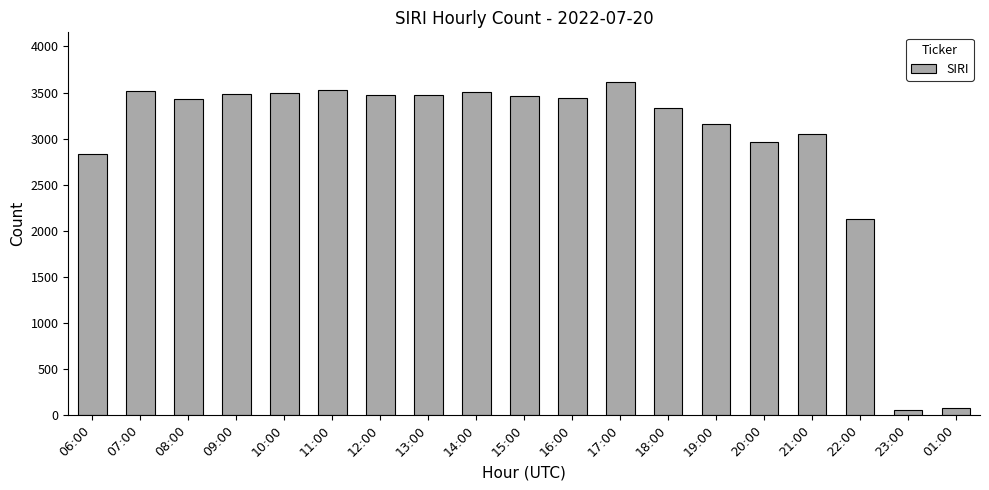

What is the difference between the second highest and minimum values?

3478